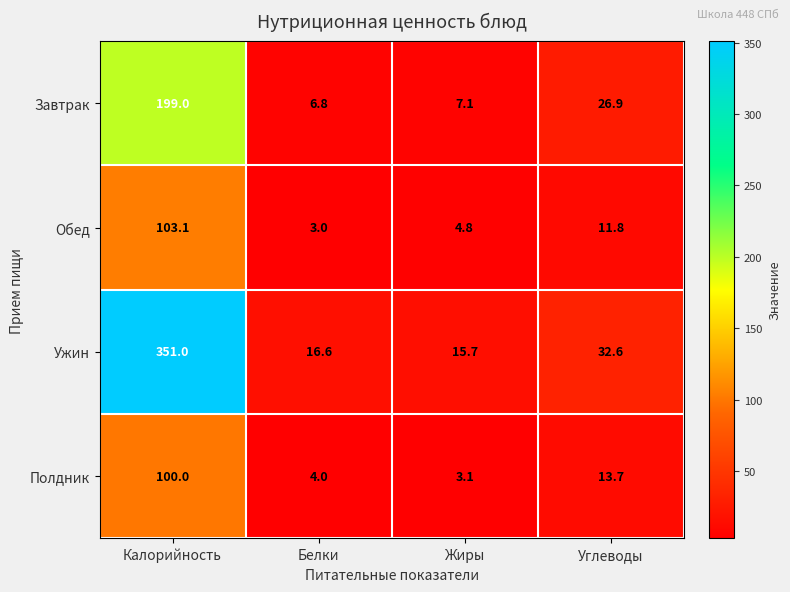

Which series changed the most between Белки and Углеводы?

Завтрак